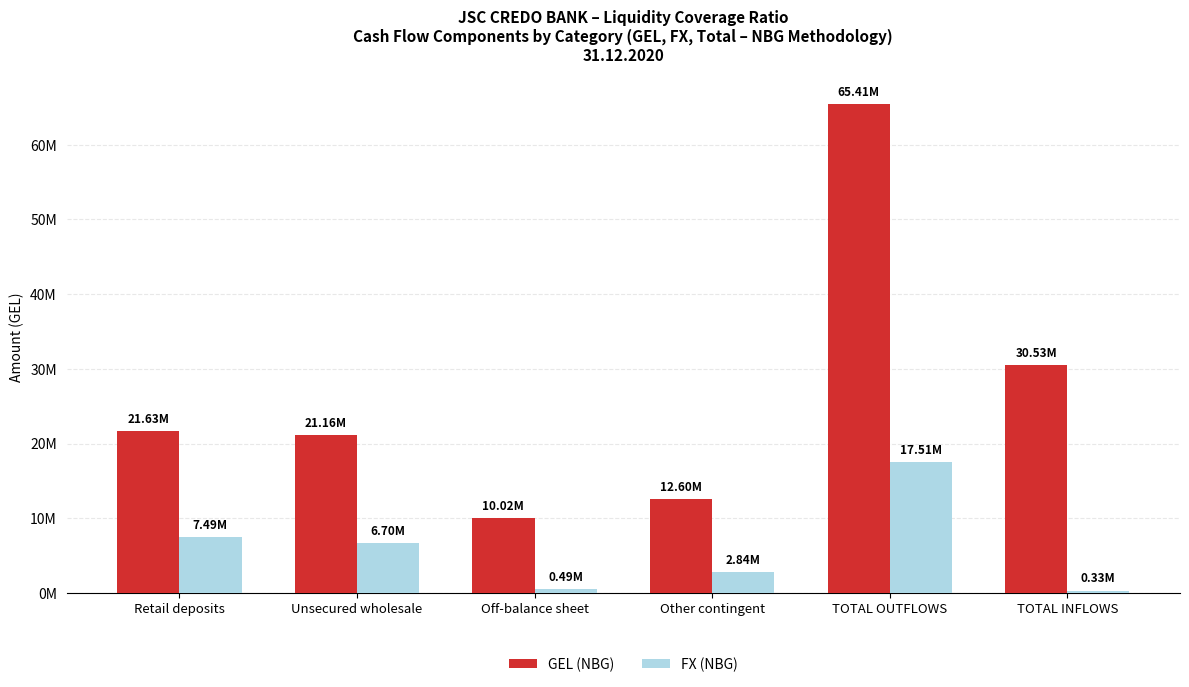

What are all the series names shown in the legend?

GEL (NBG), FX (NBG)